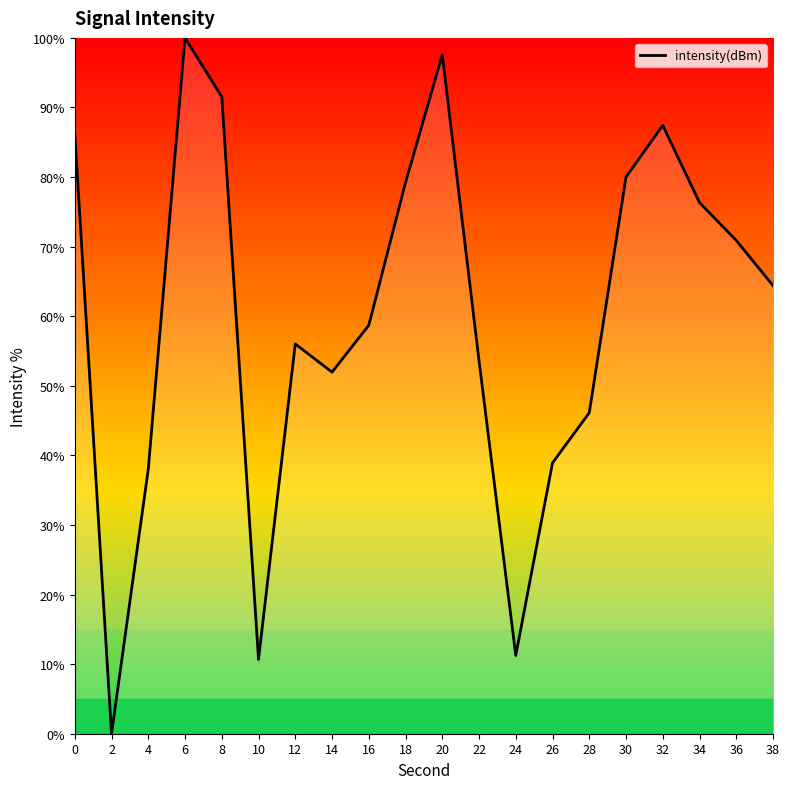

How many positive values are there?

19